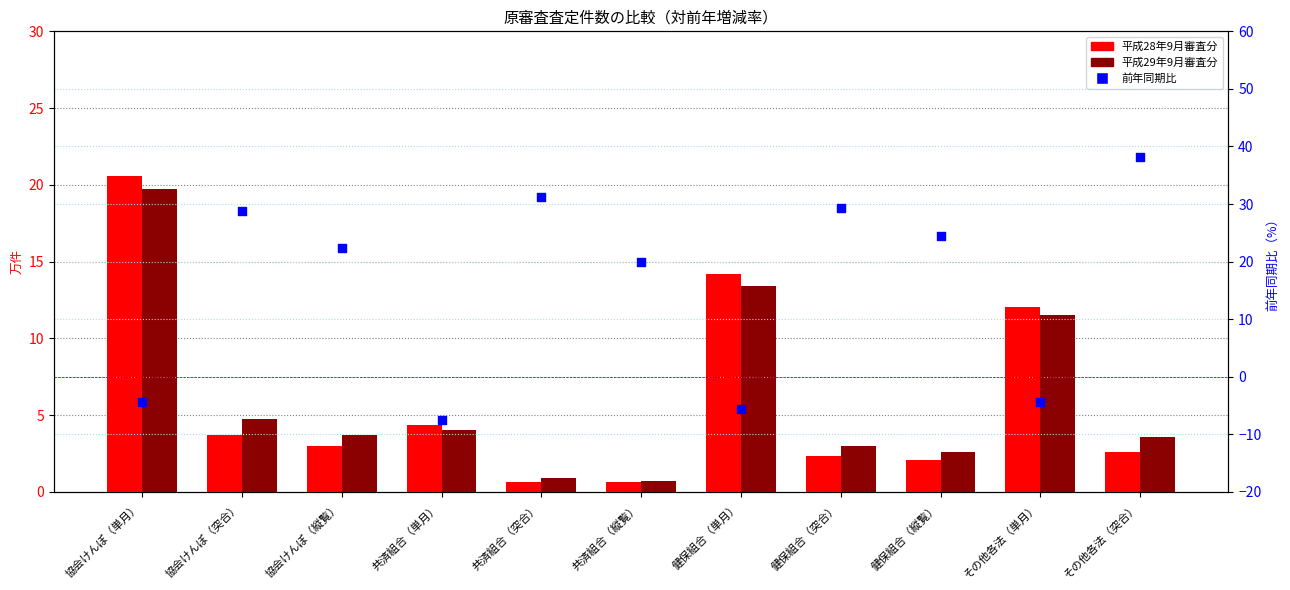

What is the total value across all series at 協会けんぽ（突合）?

37.3